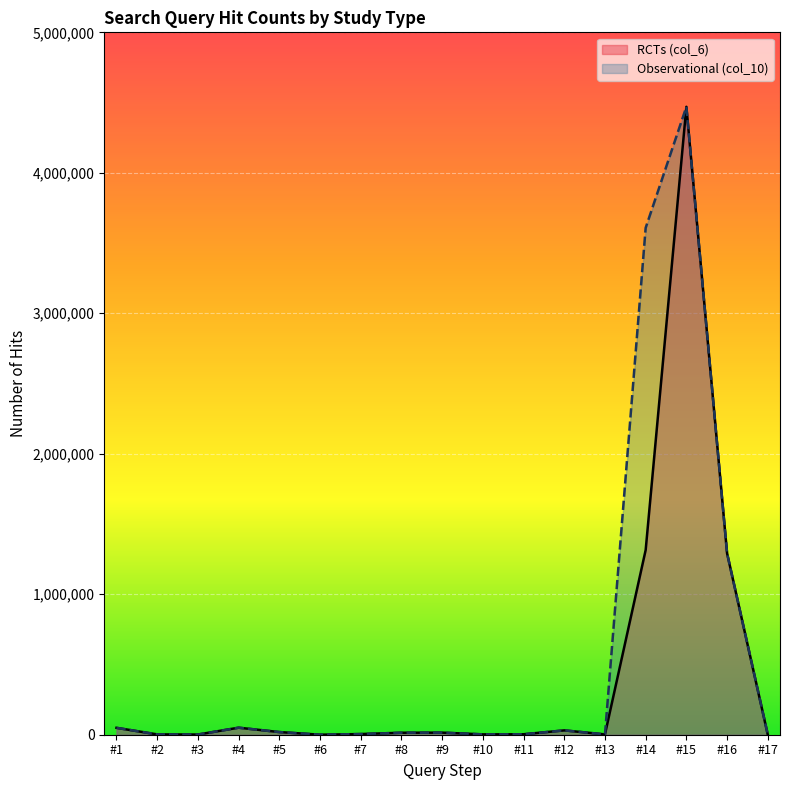

List the series in order of their peak value, highest first.

RCTs (col_6), Observational (col_10)